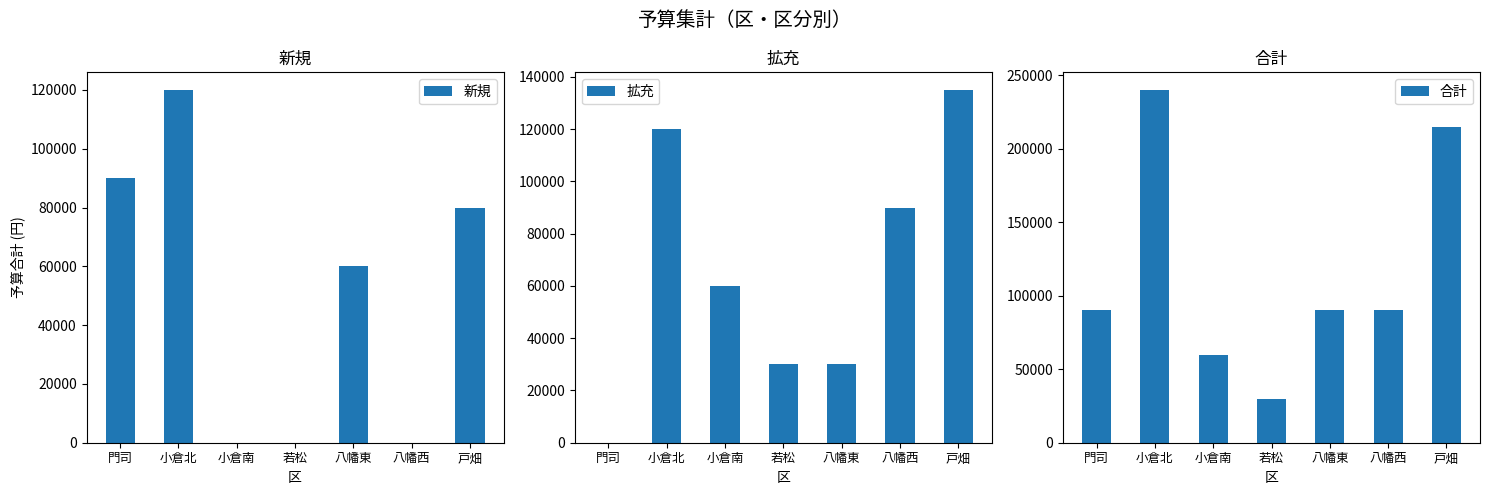

What is the sum of all 合計 values?

815000